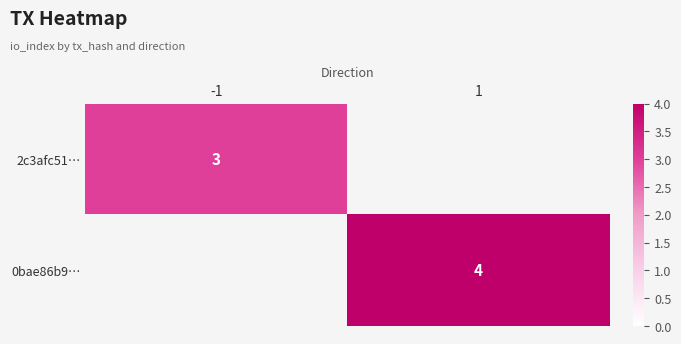

True or false: 0bae86b9… has a value of 4 at 1.

True